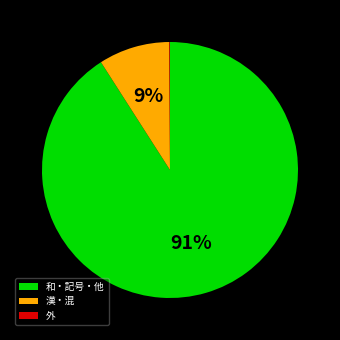

Do 和・記号・他 and 漢・混 together represent more than half of the pie?

Yes